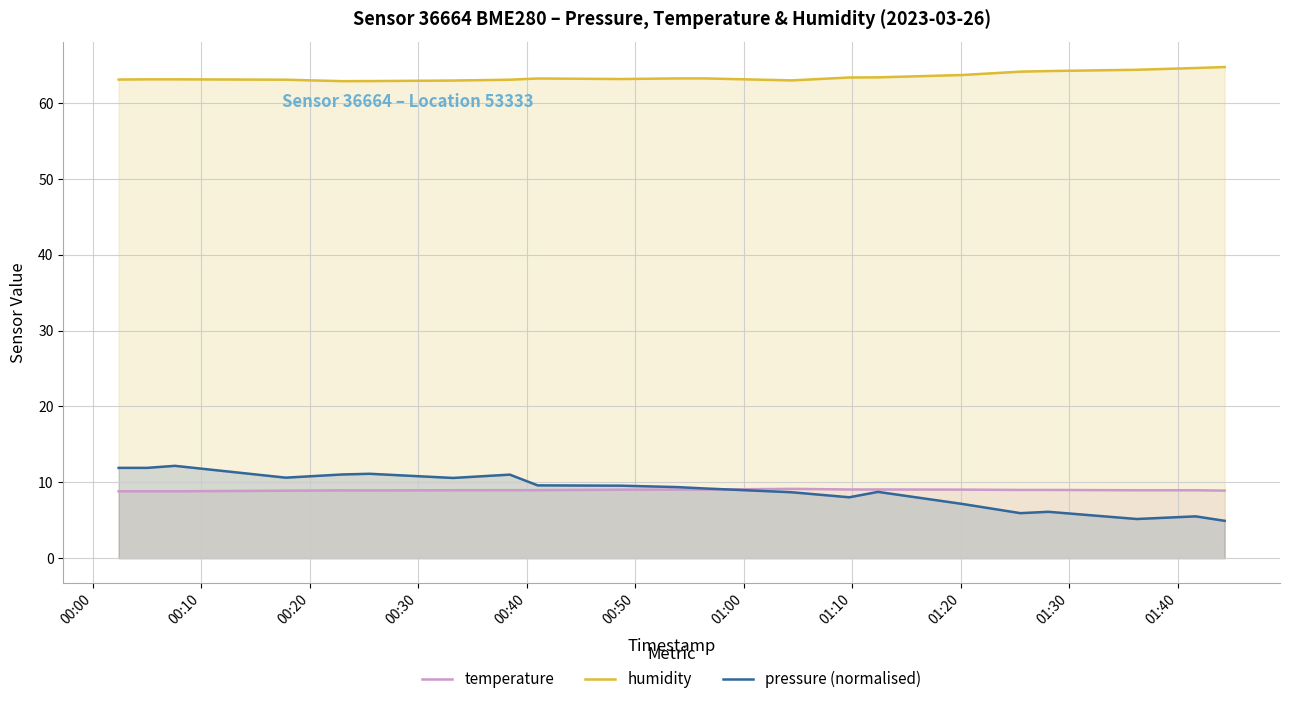

Which series has the largest total across all categories?

humidity